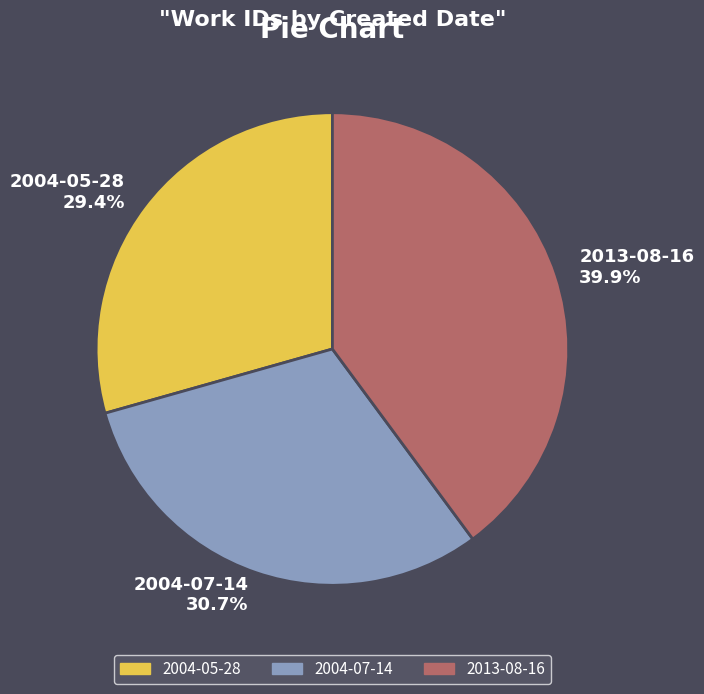

Between 2013-08-16 and 2004-07-14, which is larger?

2013-08-16